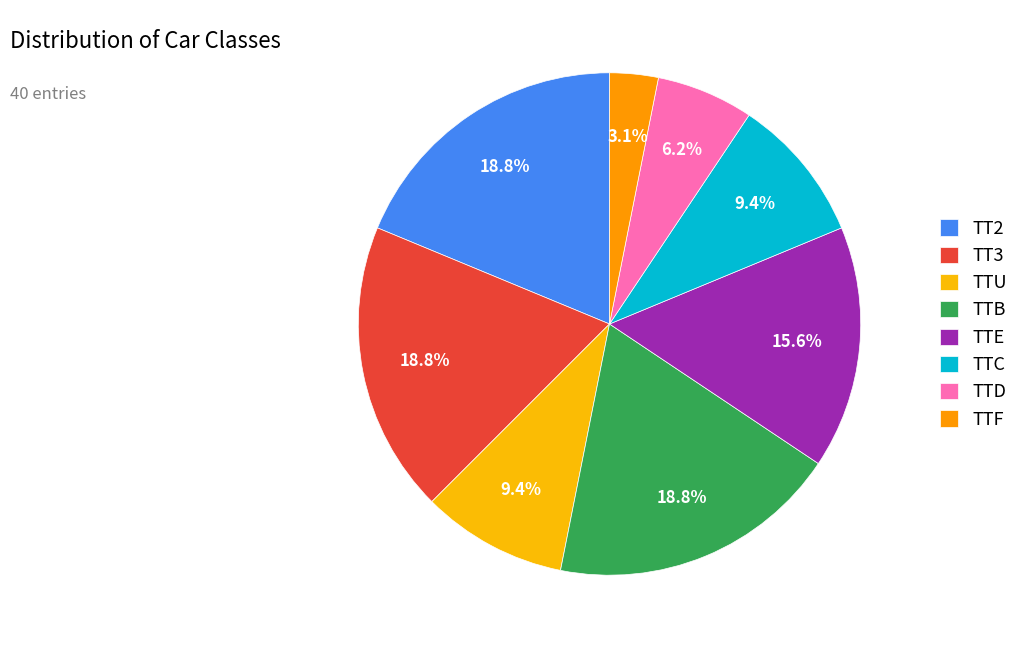

Combined, do TTC and TTD account for over 50%?

No